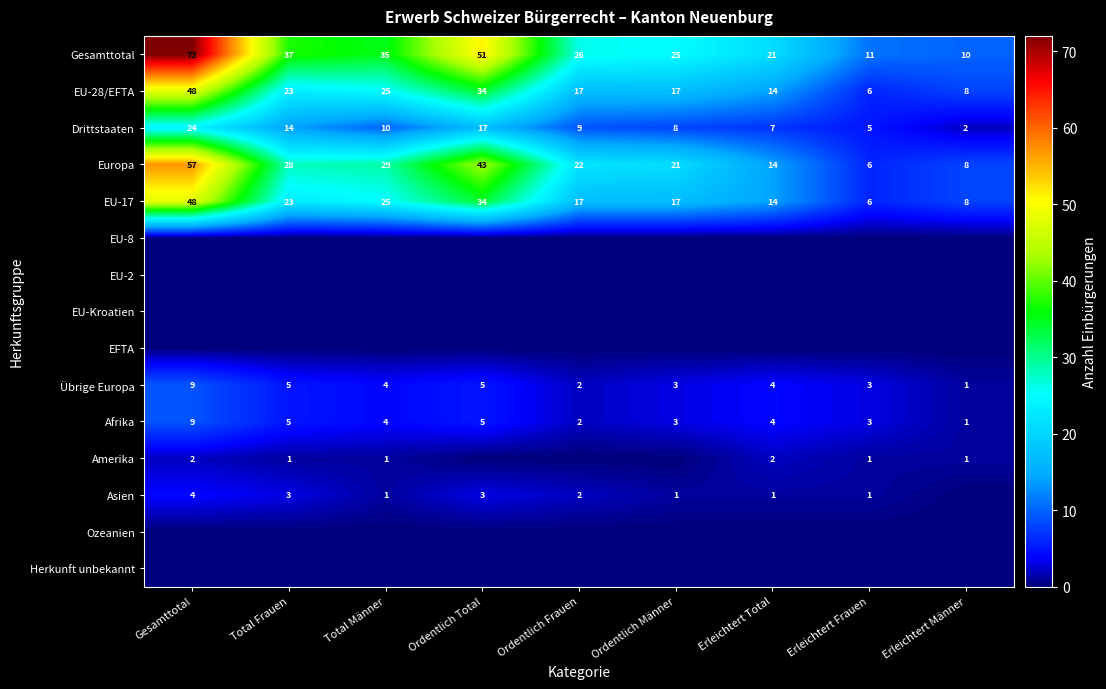

At which label is Gesamttotal closest to 41?

Total Frauen